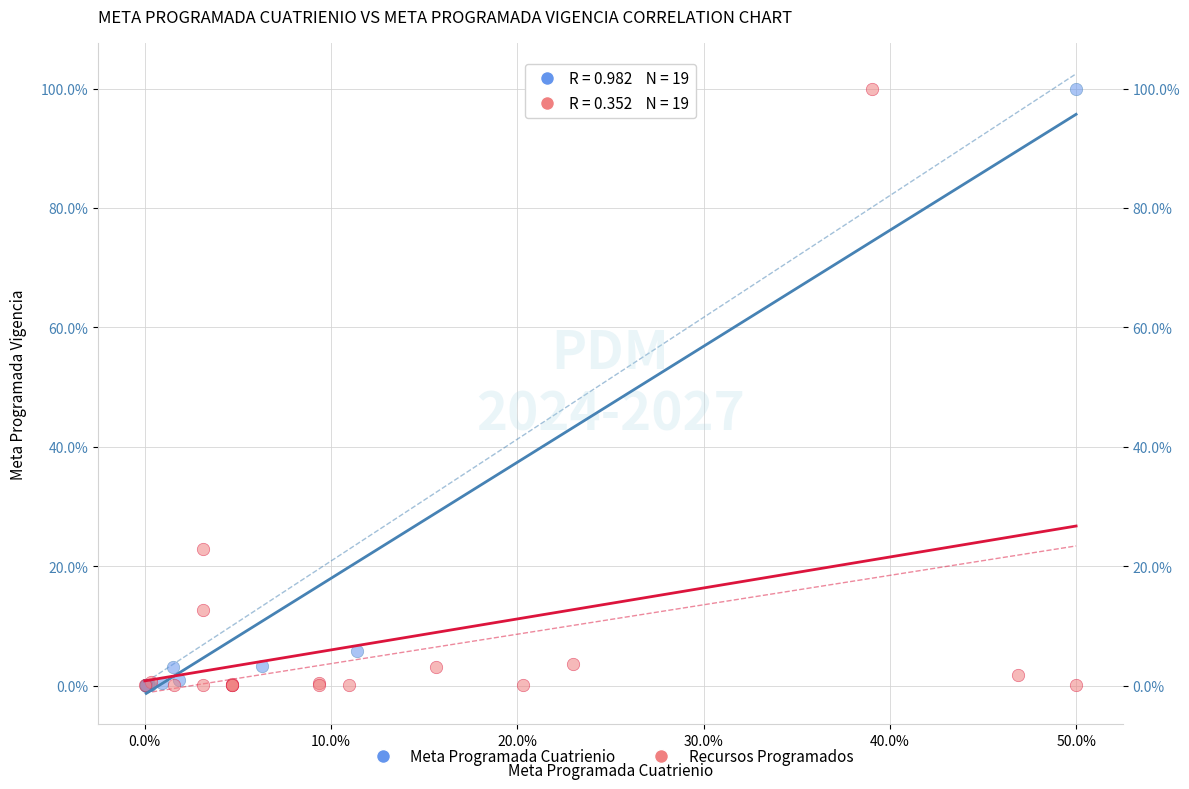

Which series has the largest Y range (max minus min)?

Meta Programada Cuatrienio